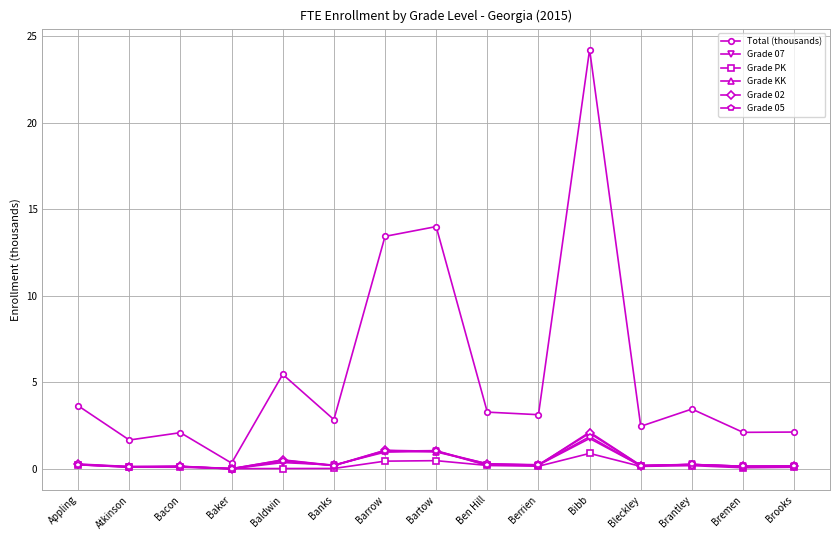

What are all the series names shown in the legend?

Total (thousands), Grade 07, Grade PK, Grade KK, Grade 02, Grade 05